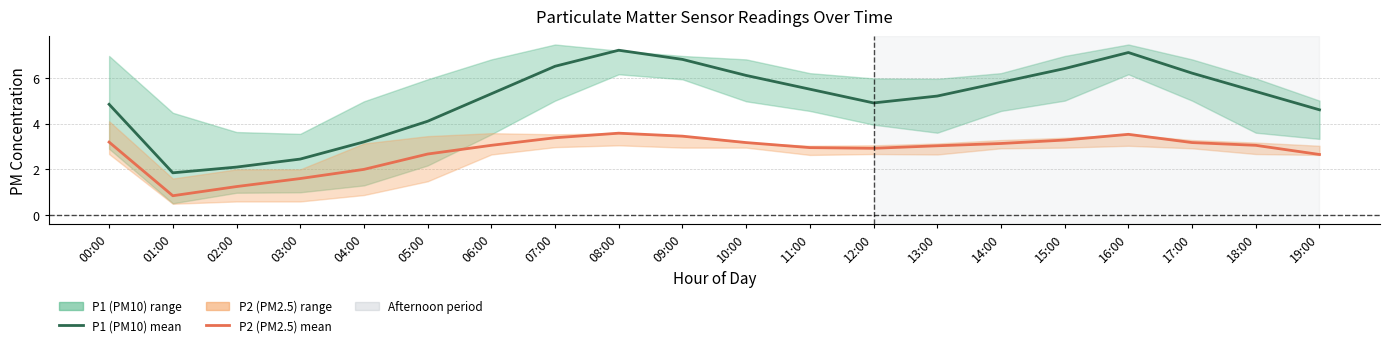

What is the difference between the maximum and minimum values in the P2 (PM2.5) series?

2.7